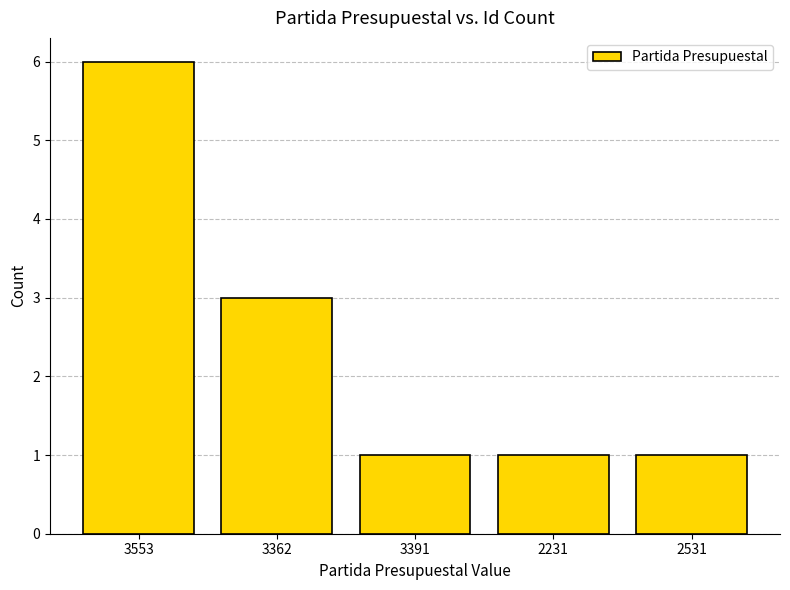

What is the label of the 1st bar from the right?

2531